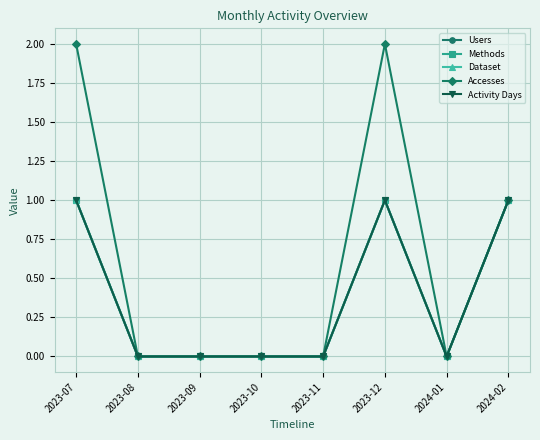

True or false: Methods has a value of 1 at 2023-12.

True